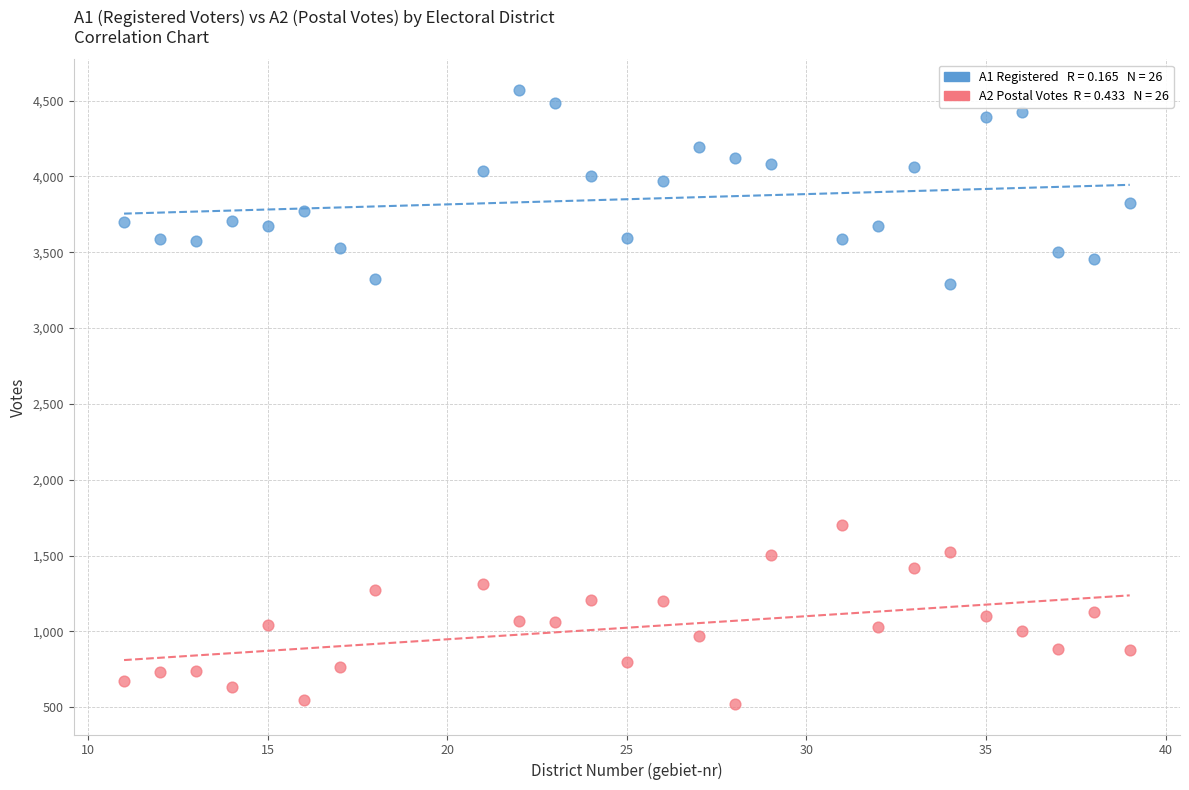

Across all data points, what is the range of Y values (max minus min)?

4047